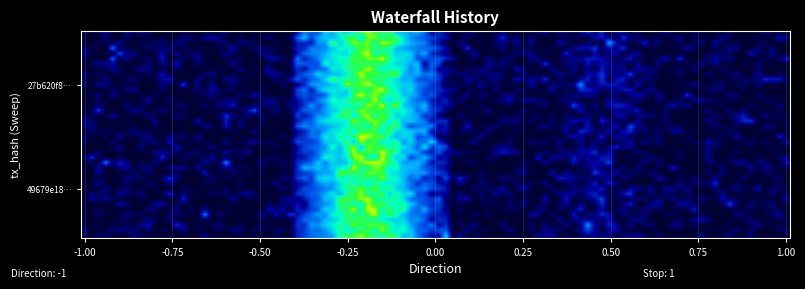

List the series in order of their peak value, lowest first.

49679e18dc411733a3af9c175e35f35f319b0f4, 27b620f8ce913022c2eef591d281335d31b6302